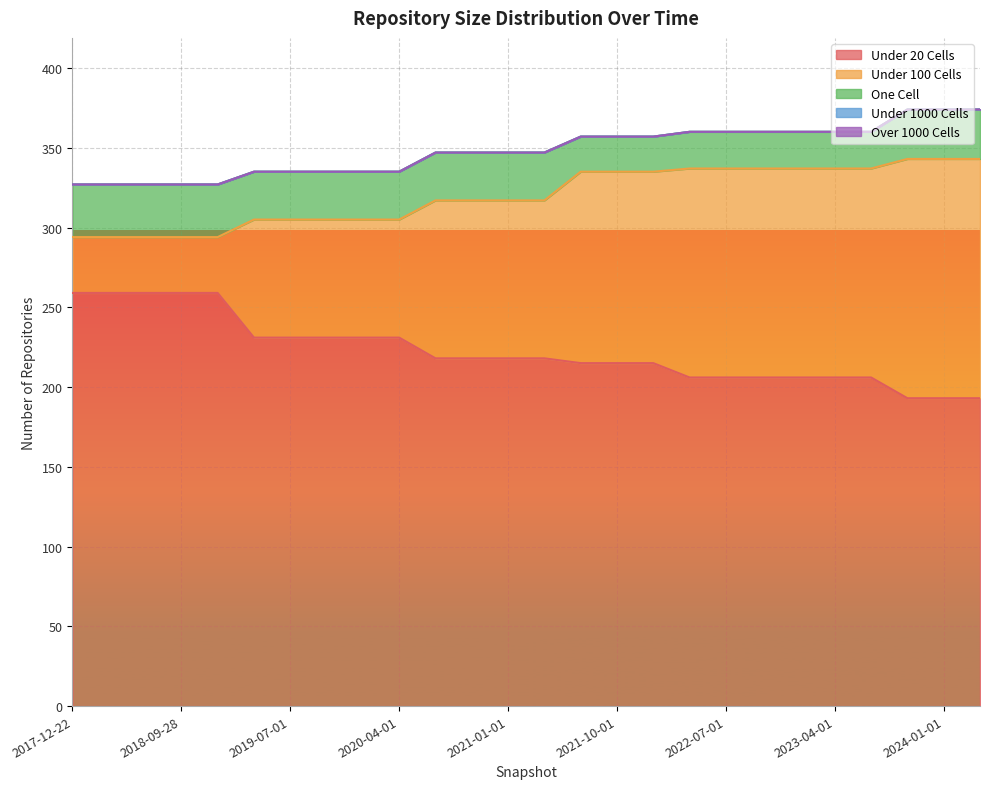

Reading left to right, extract all data points from this chart.

under_twenty_cells: 2017-12-22=259	2018-04-09=259	2018-07-11=259	2018-09-28=259	2019-01-01=259	2019-04-06=231	2019-07-01=231	2019-10-09=231	2020-01-01=231	2020-04-01=231	2020-07-01=218	2020-10-01=218	2021-01-01=218	2021-04-01=218	2021-07-01=215	2021-10-01=215	2022-01-01=215	2022-04-01=206	2022-07-01=206	2022-10-01=206	2023-01-01=206	2023-04-01=206	2023-07-01=206	2023-10-01=193	2024-01-01=193	2024-04-01=193
under_hundred_cells: 2017-12-22=35	2018-04-09=35	2018-07-11=35	2018-09-28=35	2019-01-01=35	2019-04-06=74	2019-07-01=74	2019-10-09=74	2020-01-01=74	2020-04-01=74	2020-07-01=99	2020-10-01=99	2021-01-01=99	2021-04-01=99	2021-07-01=120	2021-10-01=120	2022-01-01=120	2022-04-01=131	2022-07-01=131	2022-10-01=131	2023-01-01=131	2023-04-01=131	2023-07-01=131	2023-10-01=150	2024-01-01=150	2024-04-01=150
one_cell: 2017-12-22=33	2018-04-09=33	2018-07-11=33	2018-09-28=33	2019-01-01=33	2019-04-06=30	2019-07-01=30	2019-10-09=30	2020-01-01=30	2020-04-01=30	2020-07-01=30	2020-10-01=30	2021-01-01=30	2021-04-01=30	2021-07-01=22	2021-10-01=22	2022-01-01=22	2022-04-01=23	2022-07-01=23	2022-10-01=23	2023-01-01=23	2023-04-01=23	2023-07-01=23	2023-10-01=31	2024-01-01=31	2024-04-01=31
under_thousand_cells: 2017-12-22=0	2018-04-09=0	2018-07-11=0	2018-09-28=0	2019-01-01=0	2019-04-06=0	2019-07-01=0	2019-10-09=0	2020-01-01=0	2020-04-01=0	2020-07-01=0	2020-10-01=0	2021-01-01=0	2021-04-01=0	2021-07-01=0	2021-10-01=0	2022-01-01=0	2022-04-01=0	2022-07-01=0	2022-10-01=0	2023-01-01=0	2023-04-01=0	2023-07-01=0	2023-10-01=0	2024-01-01=0	2024-04-01=0
over_thousand_cells: 2017-12-22=0	2018-04-09=0	2018-07-11=0	2018-09-28=0	2019-01-01=0	2019-04-06=0	2019-07-01=0	2019-10-09=0	2020-01-01=0	2020-04-01=0	2020-07-01=0	2020-10-01=0	2021-01-01=0	2021-04-01=0	2021-07-01=0	2021-10-01=0	2022-01-01=0	2022-04-01=0	2022-07-01=0	2022-10-01=0	2023-01-01=0	2023-04-01=0	2023-07-01=0	2023-10-01=0	2024-01-01=0	2024-04-01=0